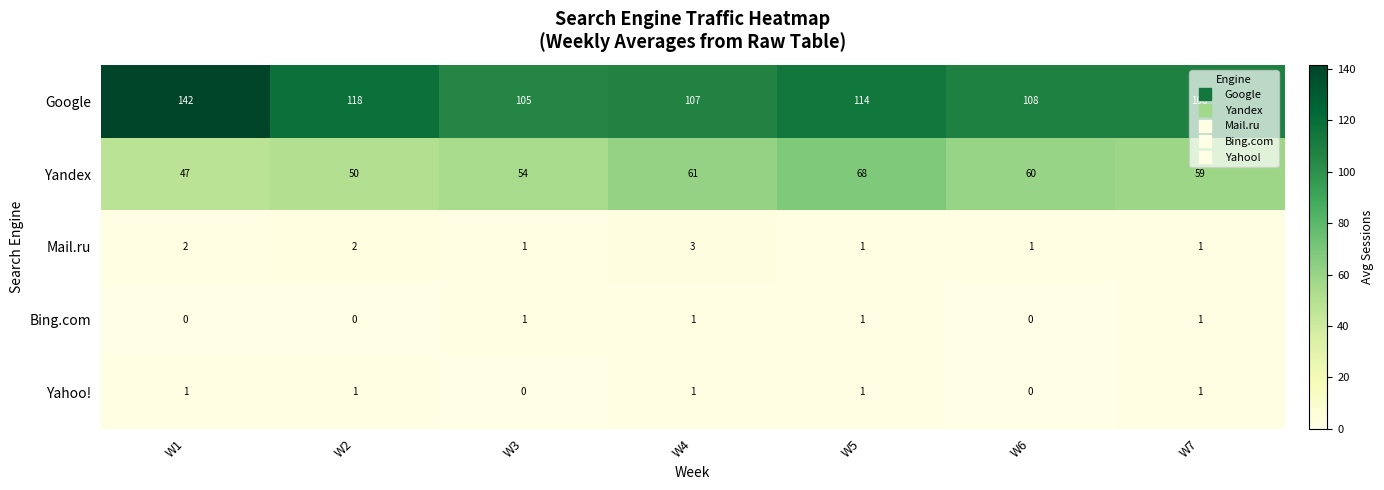

Rank the categories by Yandex value from lowest to highest.

W1, W2, W3, W7, W6, W4, W5